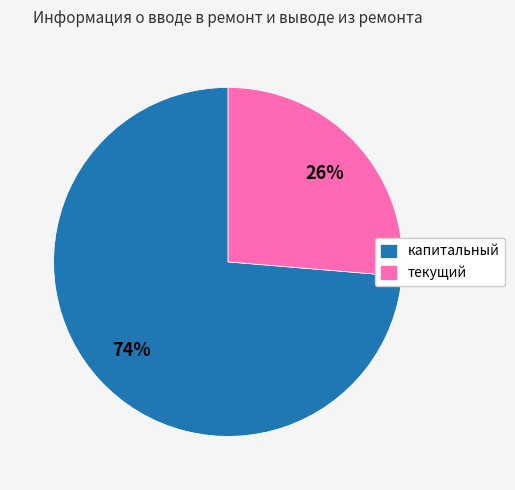

Which slice is the largest?

капитальный